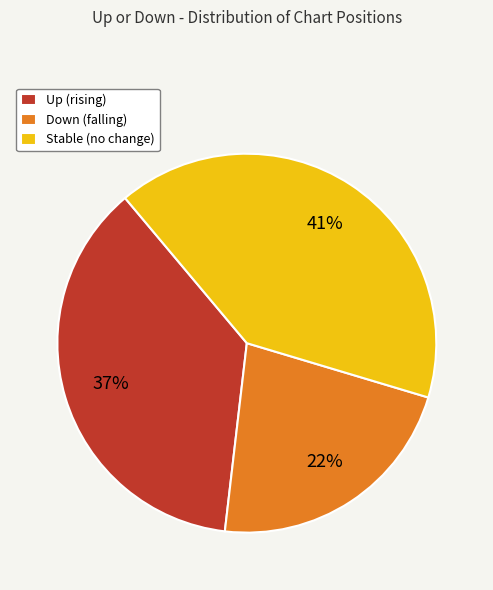

What percentage is the Up (rising) slice, to the nearest percent?

37%